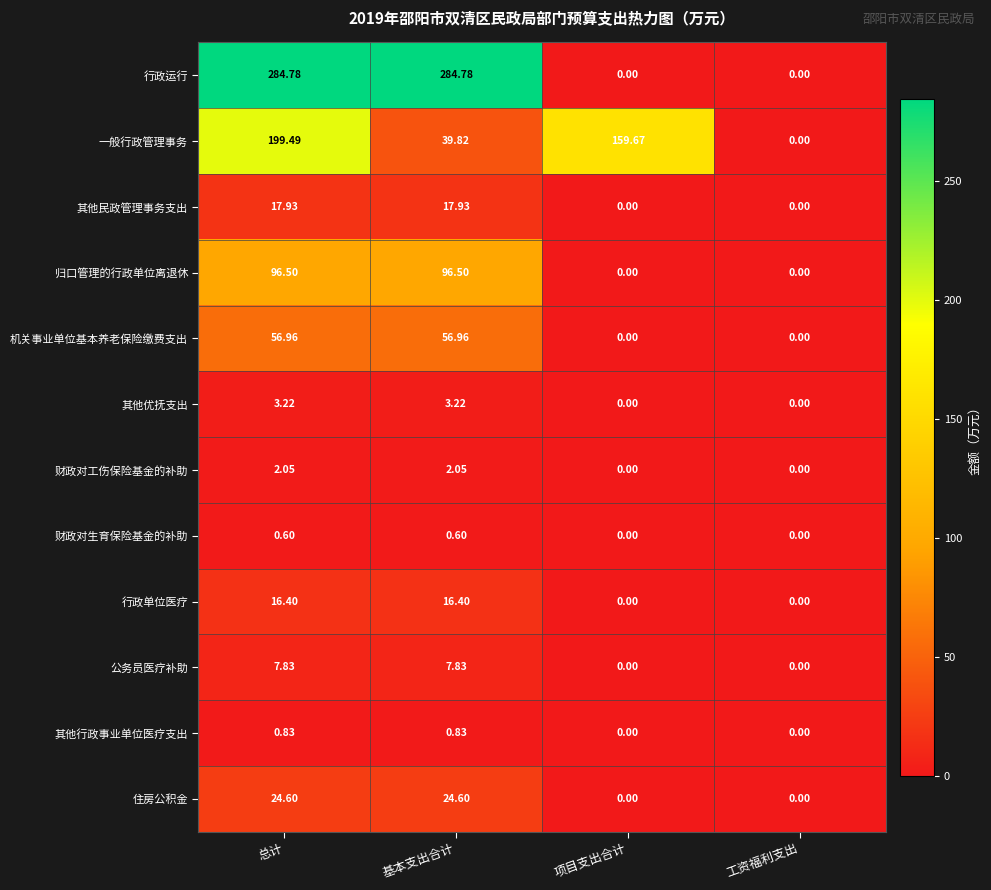

Which series has the widest spread of values?

行政运行